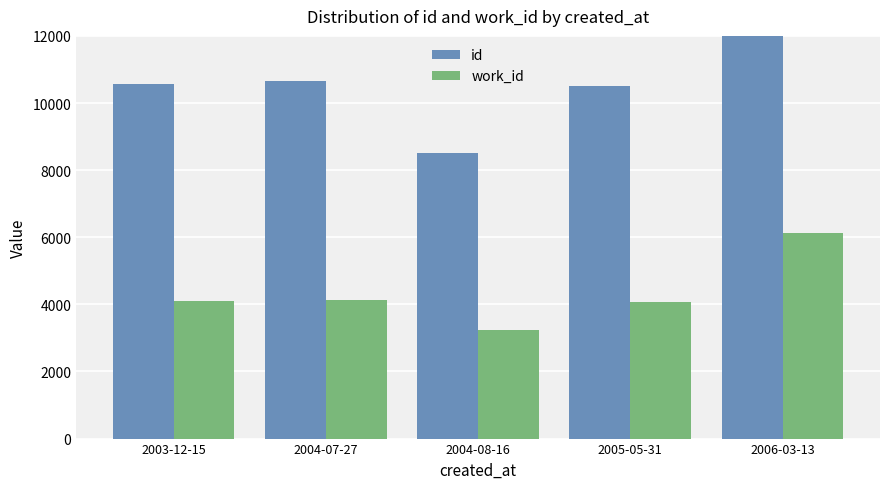

Reading left to right, what are all the values shown in this chart?

id: 2003-12-15=10561	2004-07-27=10645	2004-08-16=8496	2005-05-31=10498	2006-03-13=16180
work_id: 2003-12-15=4104	2004-07-27=4141	2004-08-16=3242	2005-05-31=4056	2006-03-13=6131